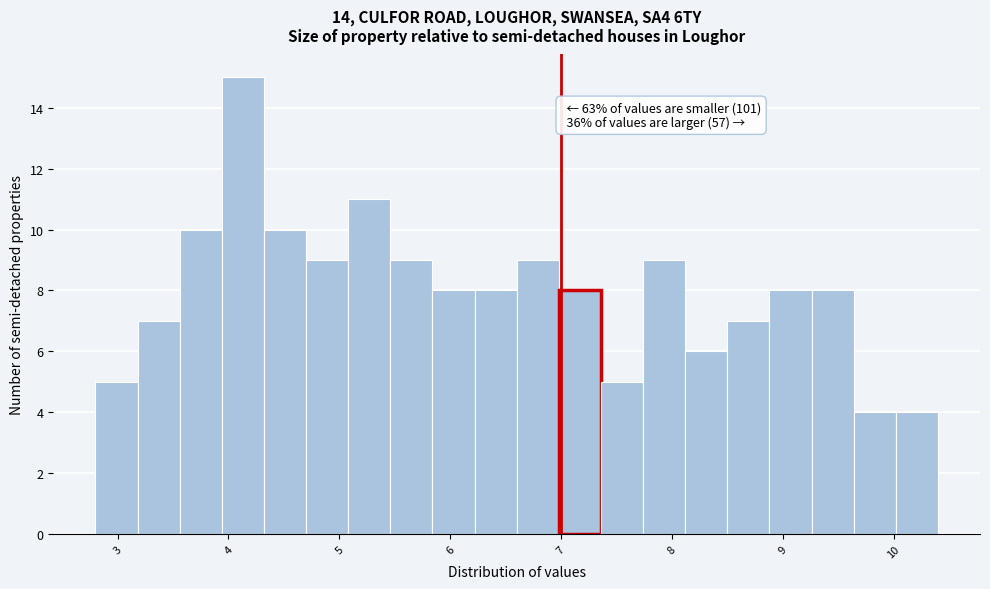

Read against the x-axis, roughly where is the centre of the tallest bar?

4.1